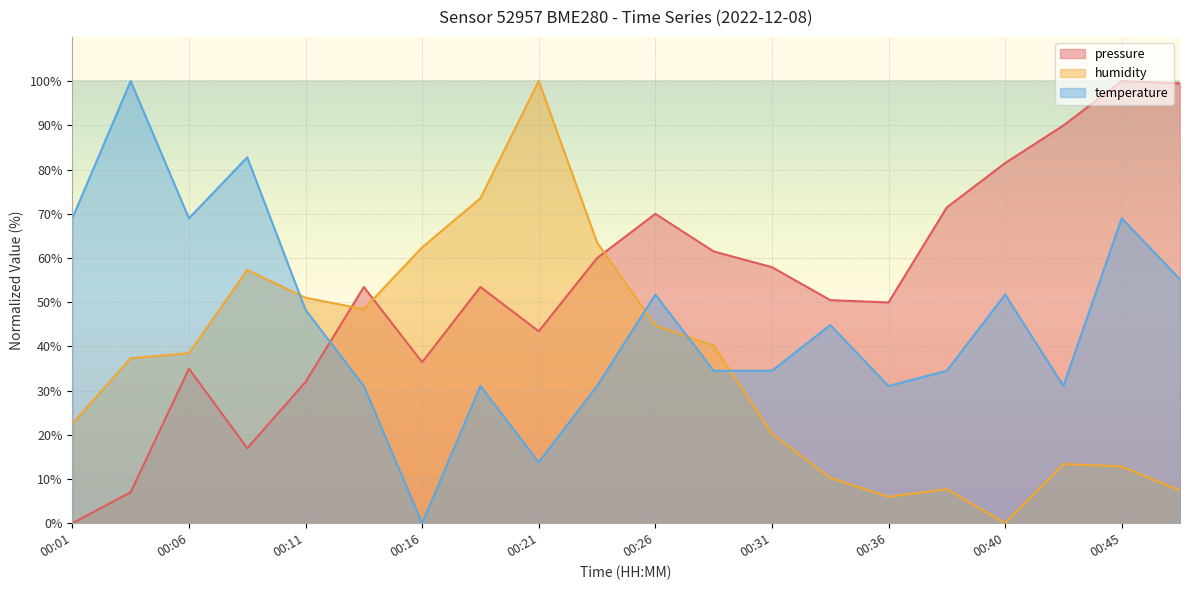

Reading left to right, transcribe all the data shown in this chart.

pressure: 0.0	7.0	35.0	17.0	31.9	53.4	36.4	53.4	43.4	60.0	70.0	61.5	57.9	50.5	49.9	71.4	81.5	90.0	100.0	99.5
humidity: 22.5	37.3	38.5	57.3	51.0	48.4	62.4	73.5	100.0	63.5	44.7	40.2	20.2	10.3	6.0	7.7	0.0	13.4	12.8	7.4
temperature: 69.0	100.0	69.0	82.8	48.3	31.0	0.0	31.0	13.8	31.0	51.7	34.5	34.5	44.8	31.0	34.5	51.7	31.0	69.0	55.2